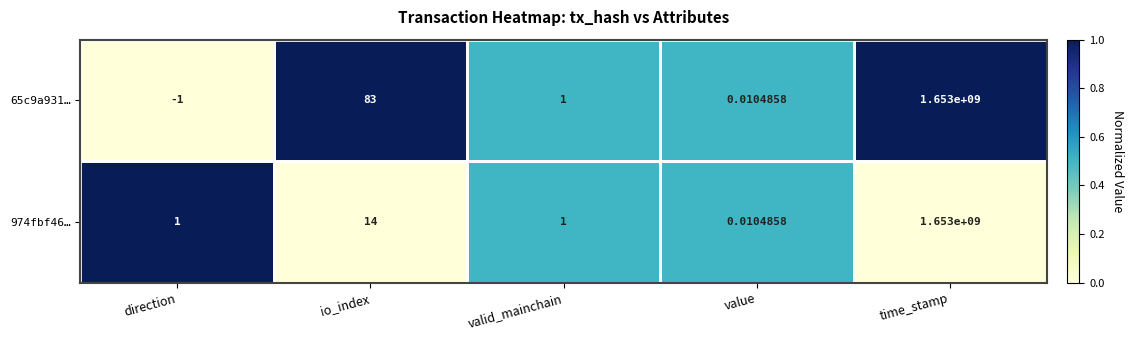

At which category does the chart reach its peak across all series?

time_stamp